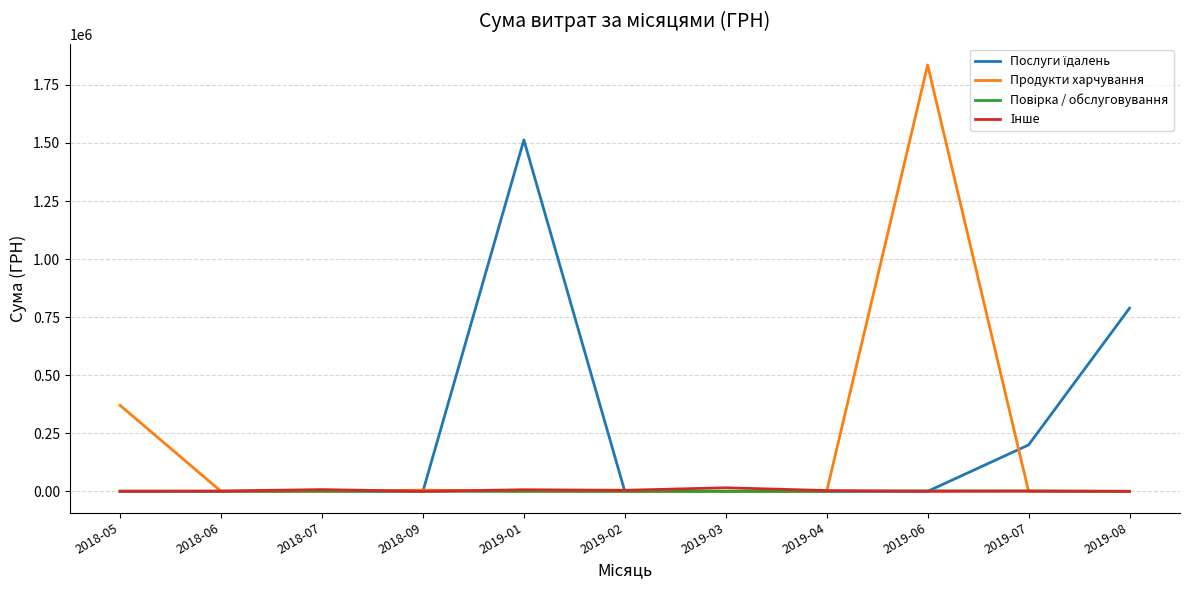

At which label is Продукти харчування closest to 917889?

2018-05